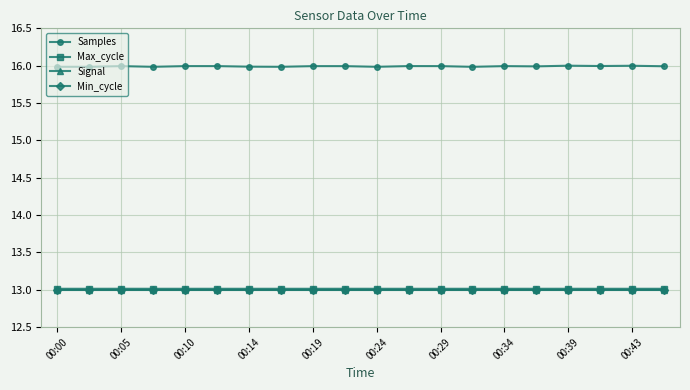

Which series has the largest range (max minus min)?

Samples